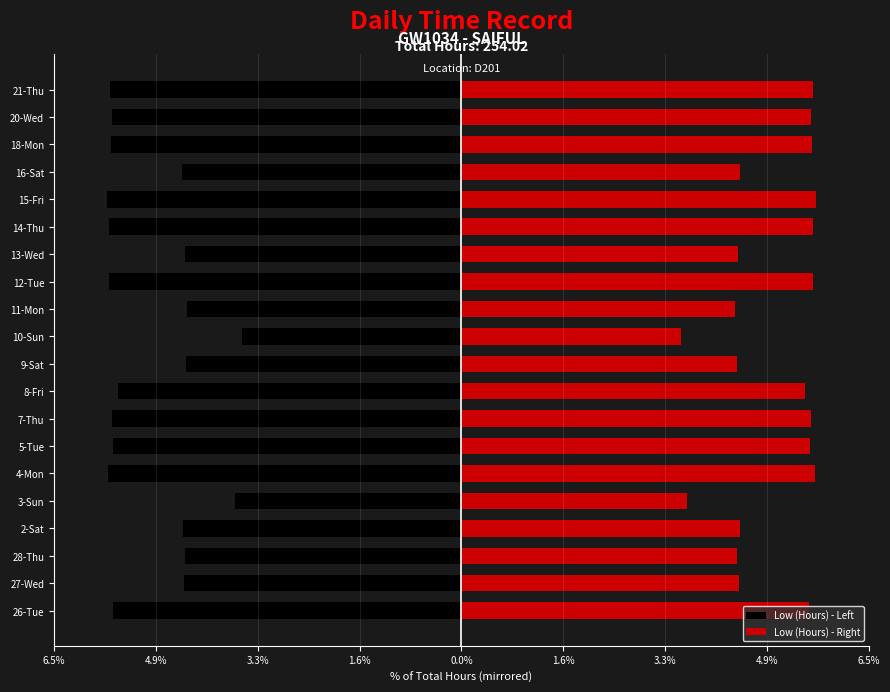

True or false: Low (Hours) - Left has a value of -1.6 at 8-Fri.

False